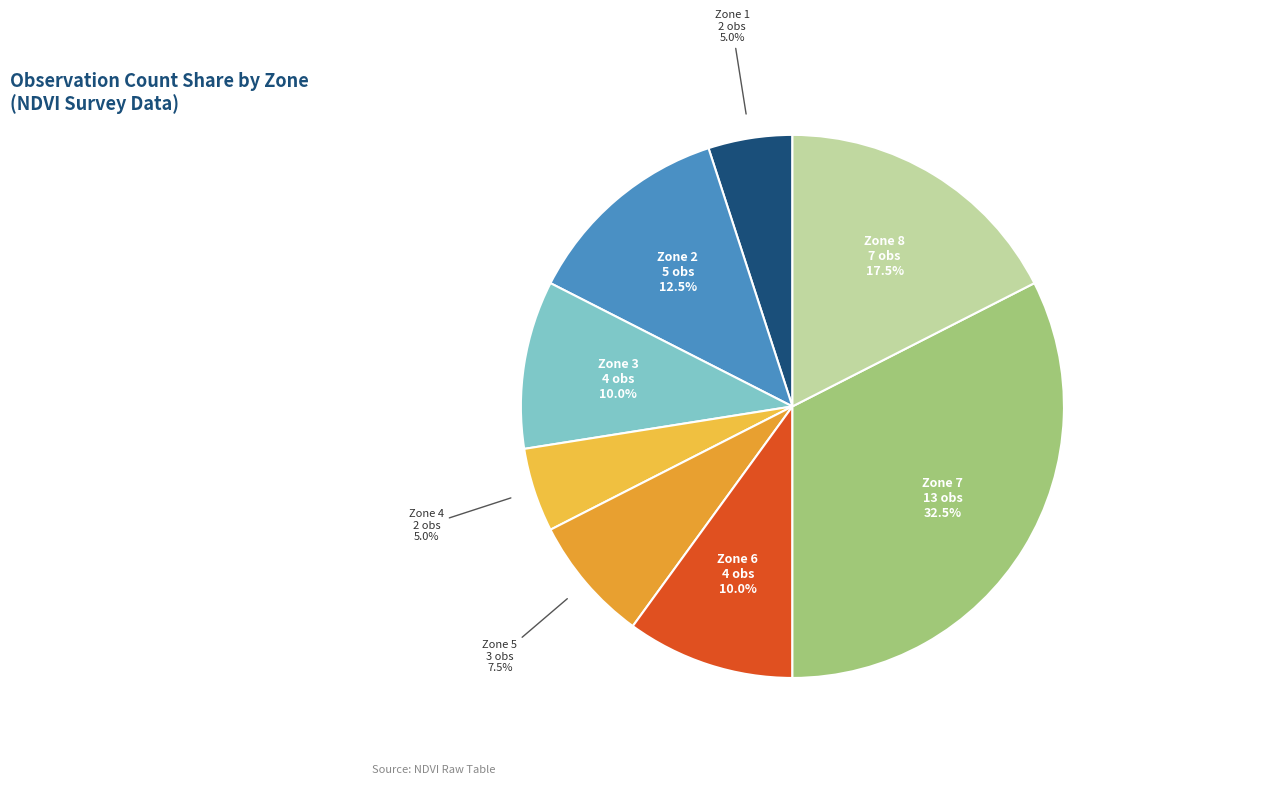

How many segments does this pie chart have?

8